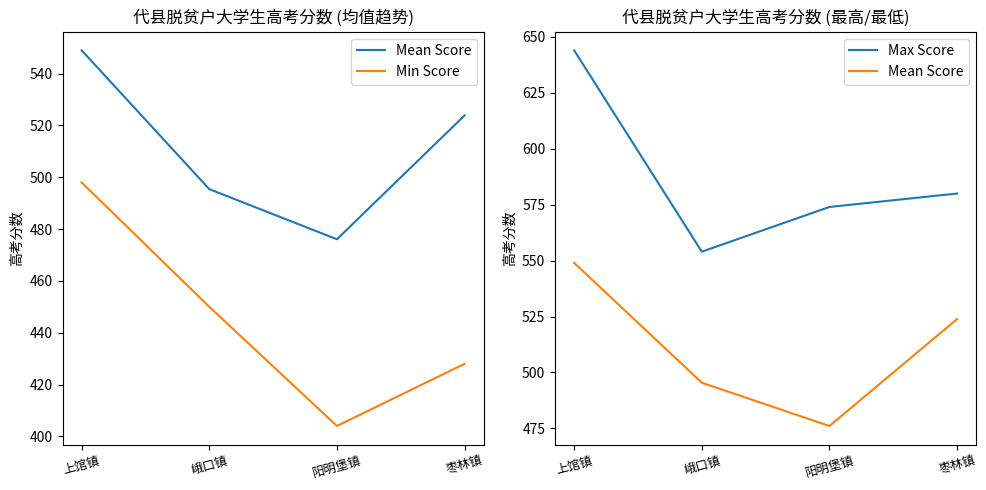

The Min Score series shows 284.7 at 峨口镇. True or false?

False